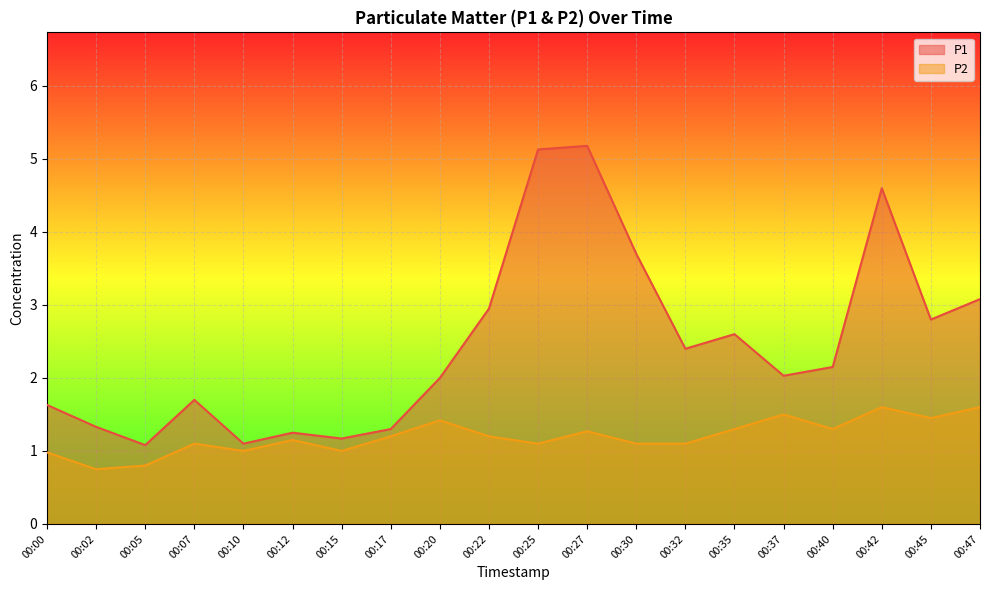

What is the difference between the highest and lowest values at 00:32?

1.3